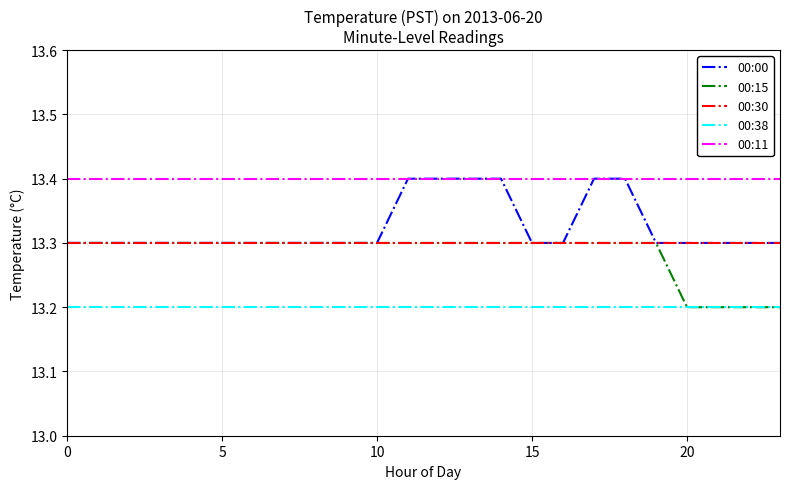

What is the minimum value shown in the chart?

13.2